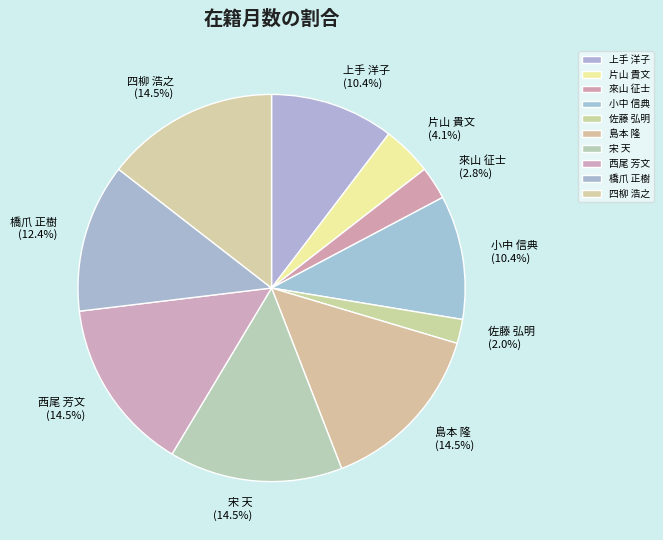

Does any single category account for the majority?

No